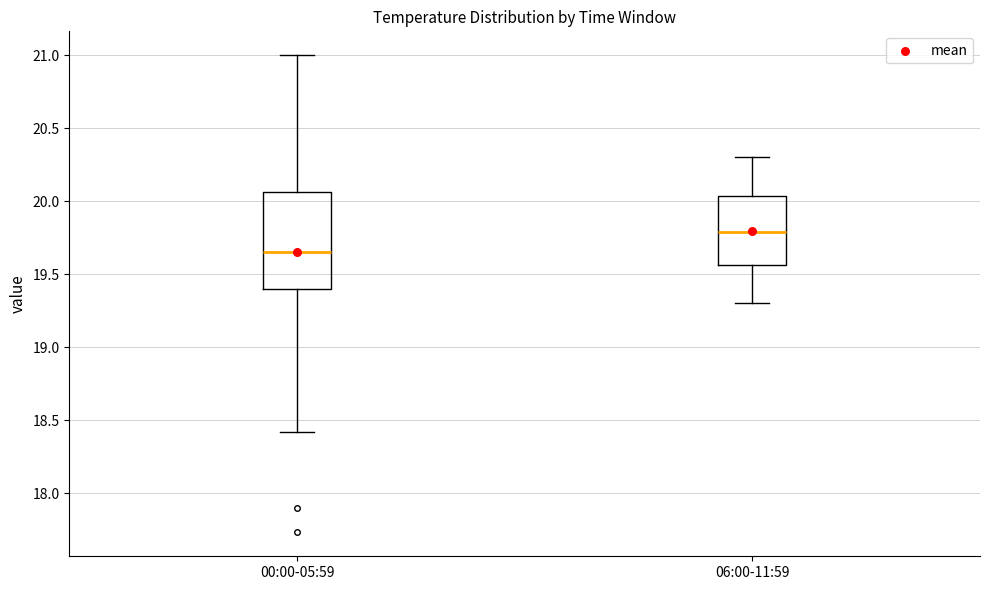

Where does the lower whisker of the box for 00:00-05:59 end on the y-axis? The values are not printed on the chart, so give them approximately, as read against the axis.

18.40